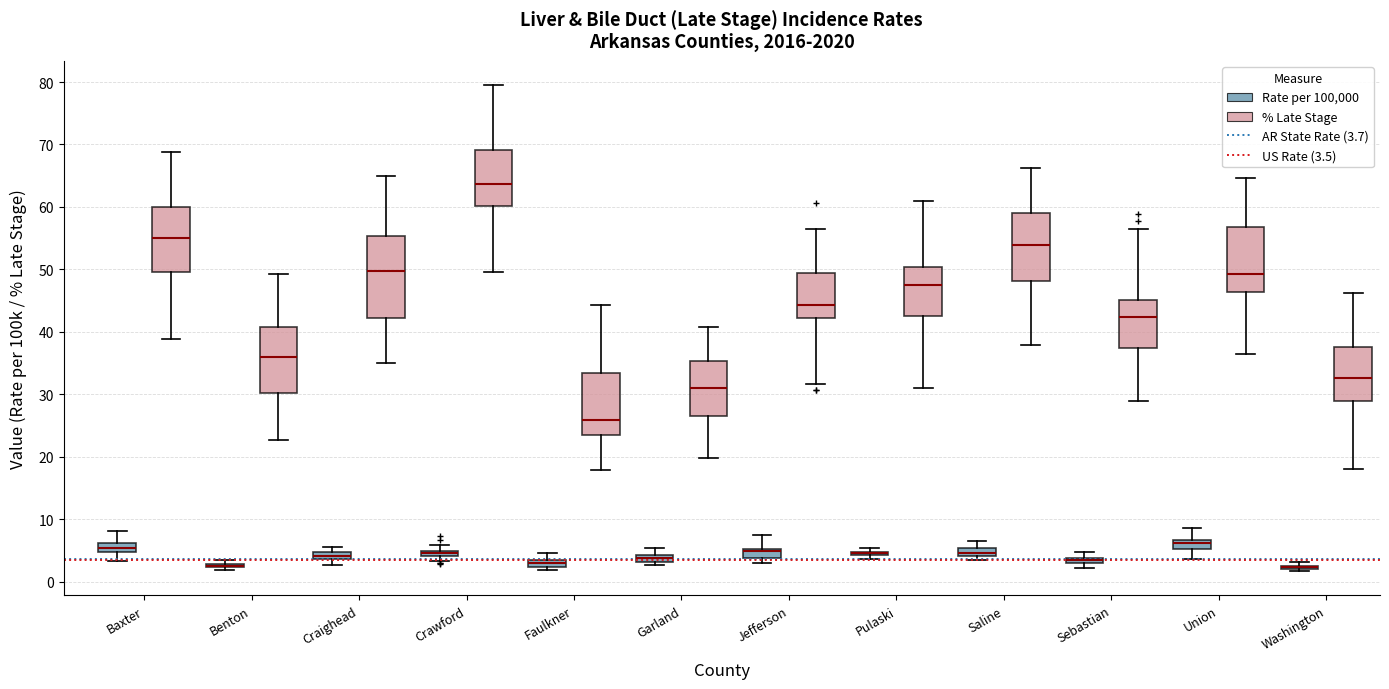

Where does the median line of the box for Union (Rate per 100,000) sit on the y-axis? The values are not printed on the chart, so give them approximately, as read against the axis.

6